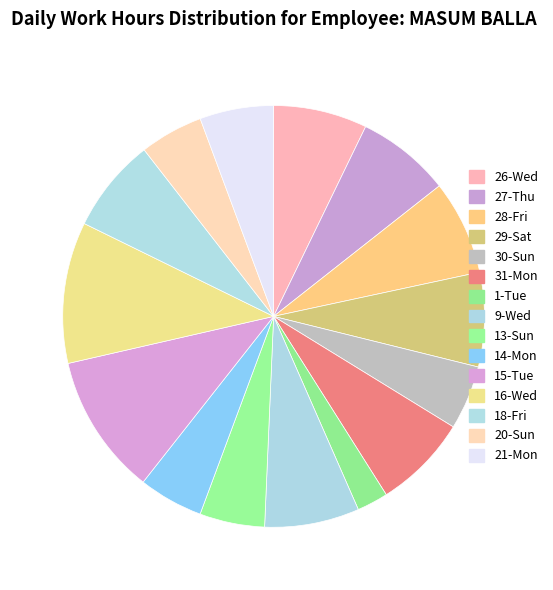

Between 15-Tue and 29-Sat, which is larger?

15-Tue